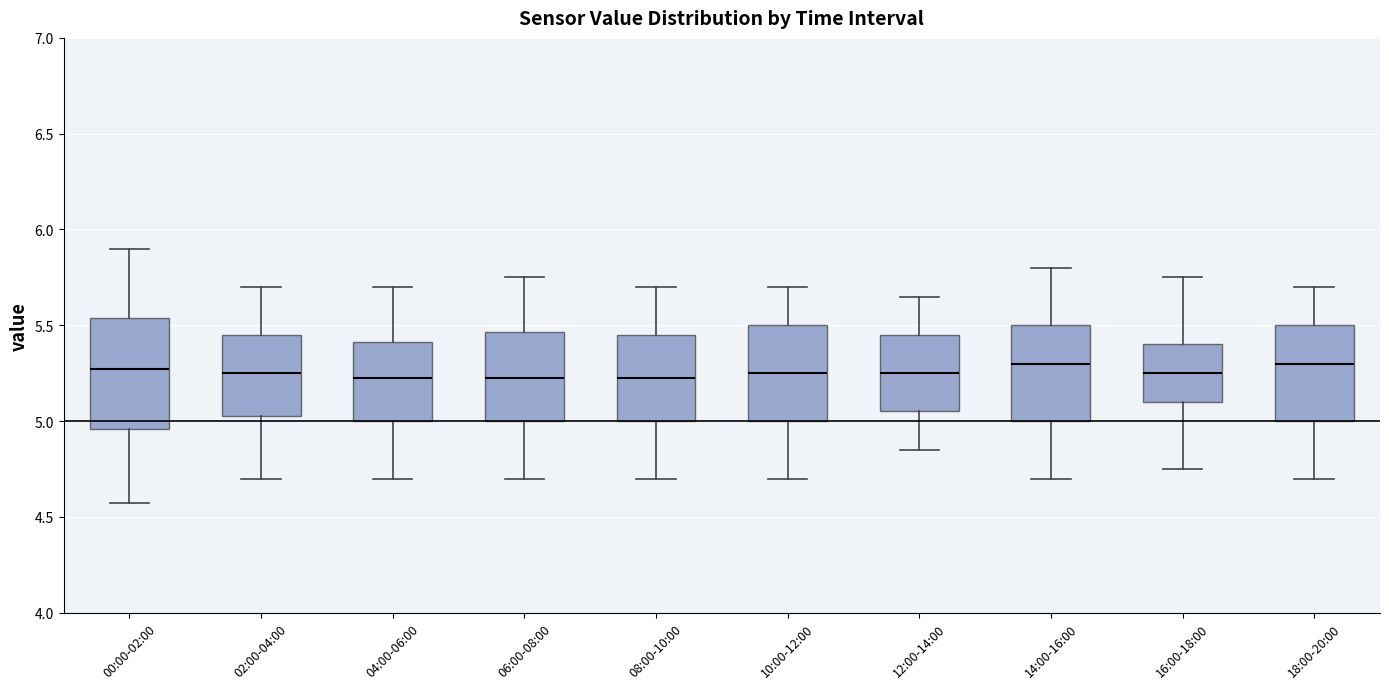

Reading left to right, read every box against the y-axis: the position of its median line, the range the box covers, and the ends of its whiskers. The values are not printed on the chart, so give them approximately, as read against the axis.

00:00-02:00: median 5.25, box 4.95 to 5.55, whiskers 4.55 to 5.90
02:00-04:00: median 5.25, box 5.05 to 5.45, whiskers 4.70 to 5.70
04:00-06:00: median 5.25, box 5.00 to 5.40, whiskers 4.70 to 5.70
06:00-08:00: median 5.25, box 5.00 to 5.45, whiskers 4.70 to 5.75
08:00-10:00: median 5.25, box 5.00 to 5.45, whiskers 4.70 to 5.70
10:00-12:00: median 5.25, box 5.00 to 5.50, whiskers 4.70 to 5.70
12:00-14:00: median 5.25, box 5.05 to 5.45, whiskers 4.85 to 5.65
14:00-16:00: median 5.30, box 5.00 to 5.50, whiskers 4.70 to 5.80
16:00-18:00: median 5.25, box 5.10 to 5.40, whiskers 4.75 to 5.75
18:00-20:00: median 5.30, box 5.00 to 5.50, whiskers 4.70 to 5.70